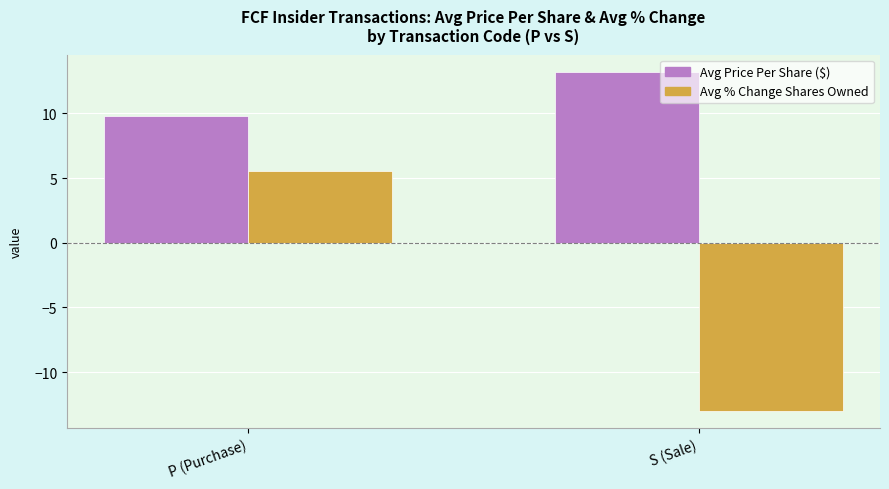

What is the minimum value shown in the chart?

-13.0